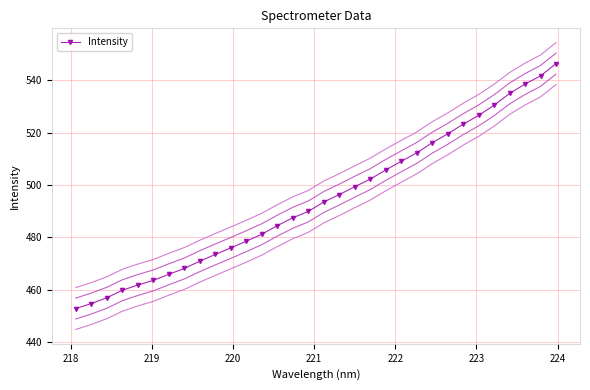

What is the average value?

494.4